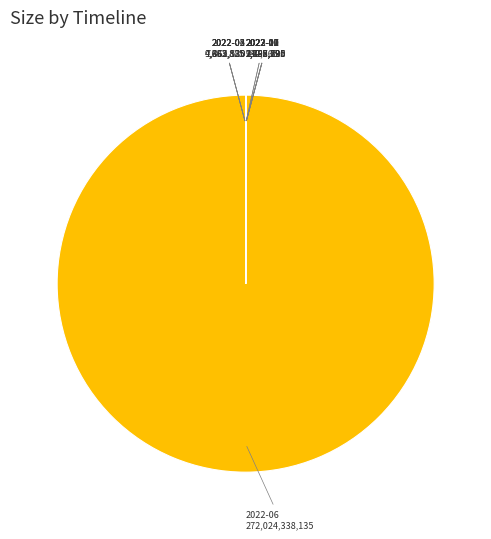

The 2022-06 slice represents 100% of the pie. True or false?

True